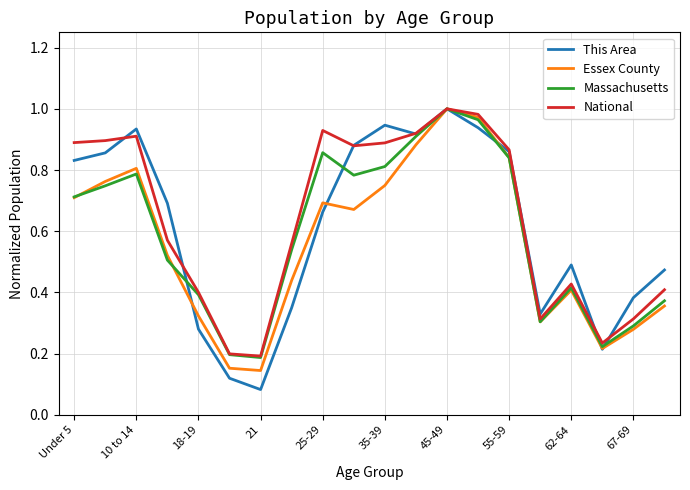

How many distinct data groups are displayed?

4